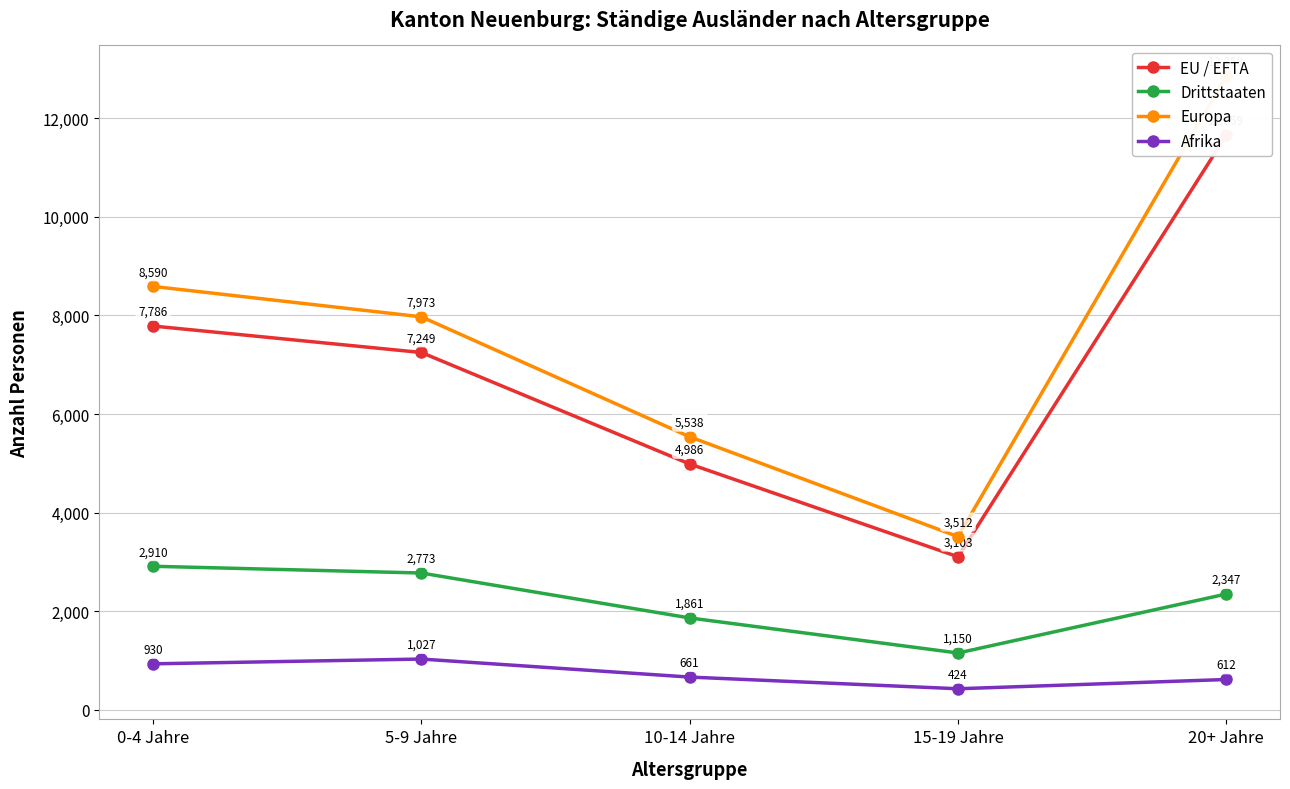

Reading left to right, list all the values displayed in this chart.

EU / EFTA: 0-4 Jahre=7786	5-9 Jahre=7249	10-14 Jahre=4986	15-19 Jahre=3103	20+ Jahre=11659
Drittstaaten: 0-4 Jahre=2910	5-9 Jahre=2773	10-14 Jahre=1861	15-19 Jahre=1150	20+ Jahre=2347
Europa: 0-4 Jahre=8590	5-9 Jahre=7973	10-14 Jahre=5538	15-19 Jahre=3512	20+ Jahre=12859
Afrika: 0-4 Jahre=930	5-9 Jahre=1027	10-14 Jahre=661	15-19 Jahre=424	20+ Jahre=612